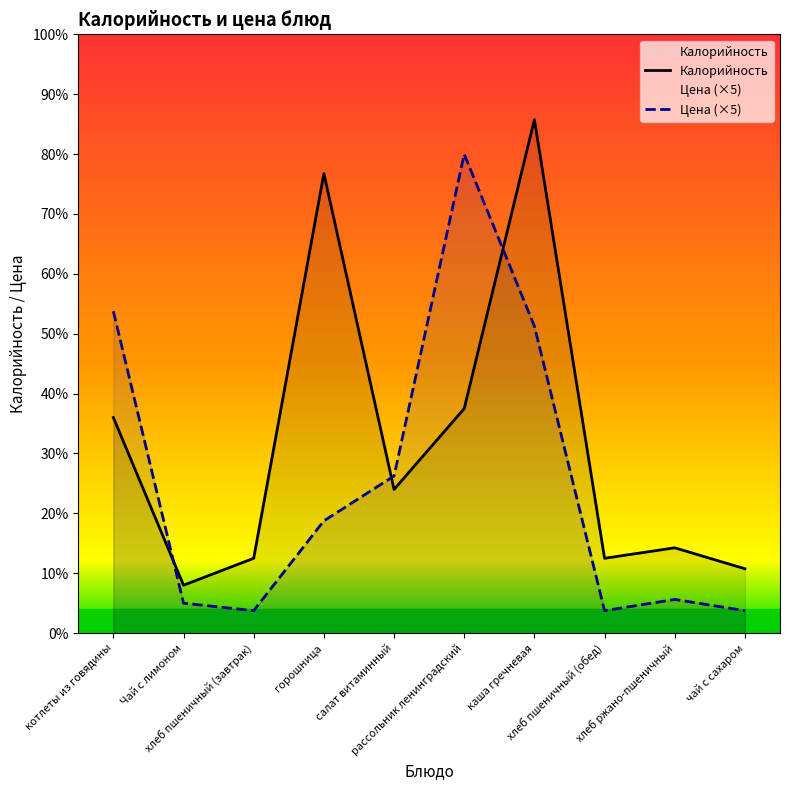

At which category is the sum across all series the highest?

каша гречневая